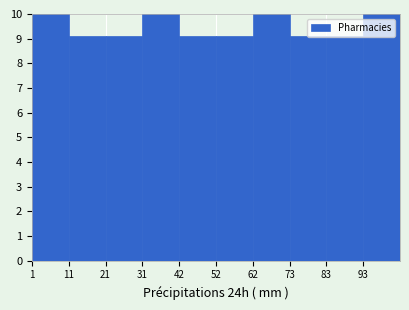

How tall is the bar that spans 62 to 74 on the x-axis? Neither the bar edges nor the heights are printed on the chart, so give them approximately, as read against the axes.

10.0